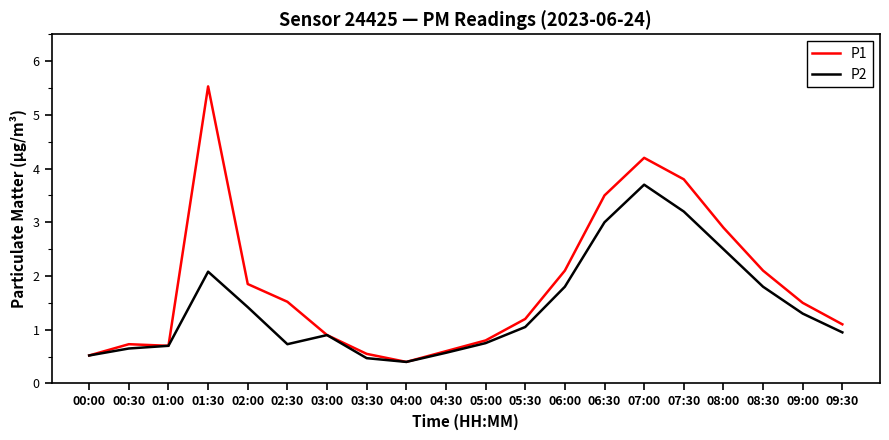

What position from the right is 05:00?

10